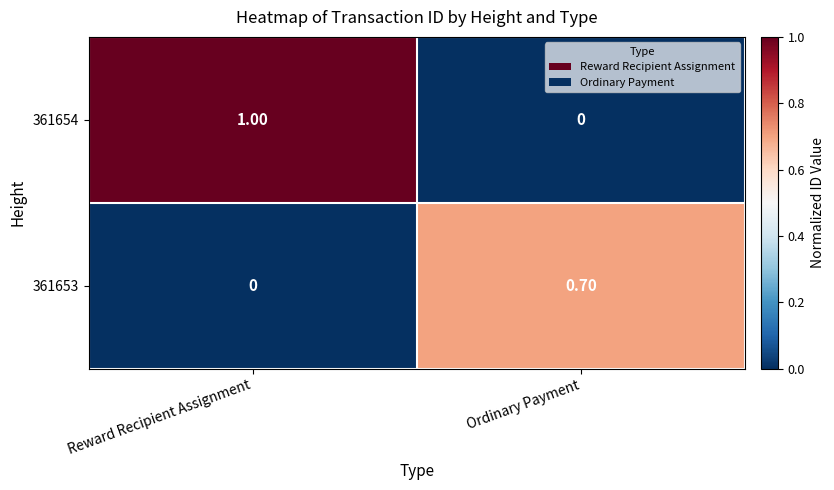

At which label is 361654 closest to 0?

Ordinary Payment